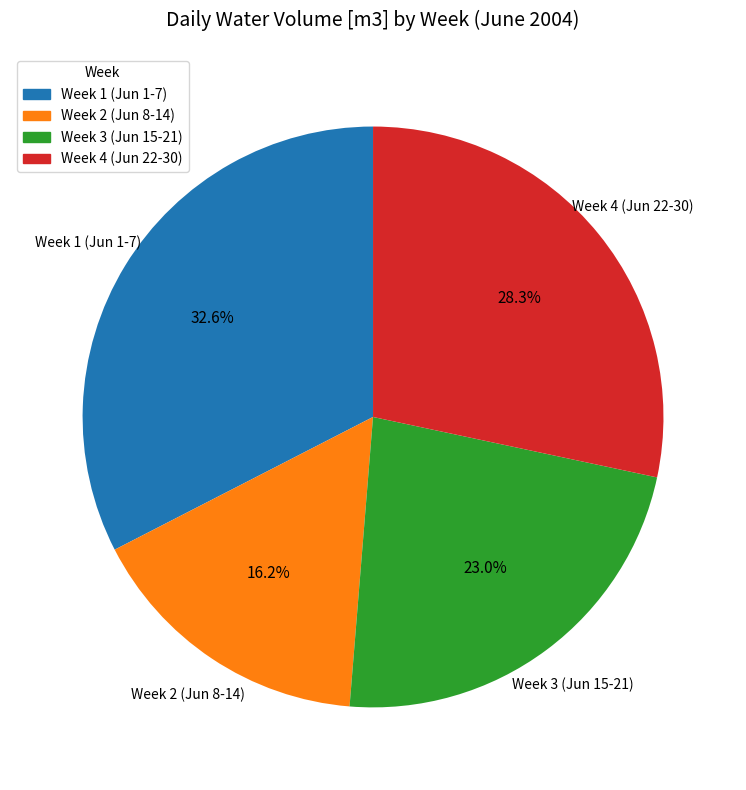

Does any single category account for the majority?

No